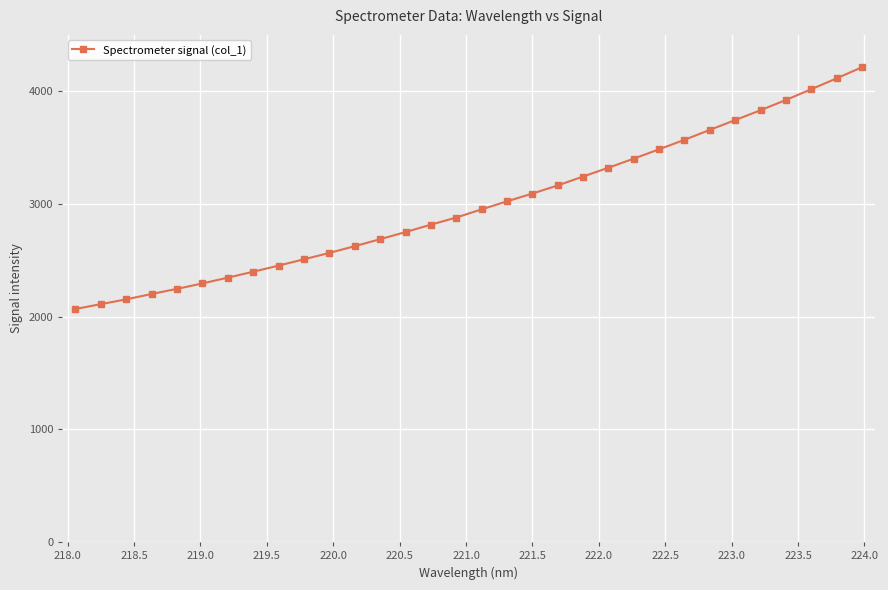

What is the maximum value shown in the chart?

4212.9